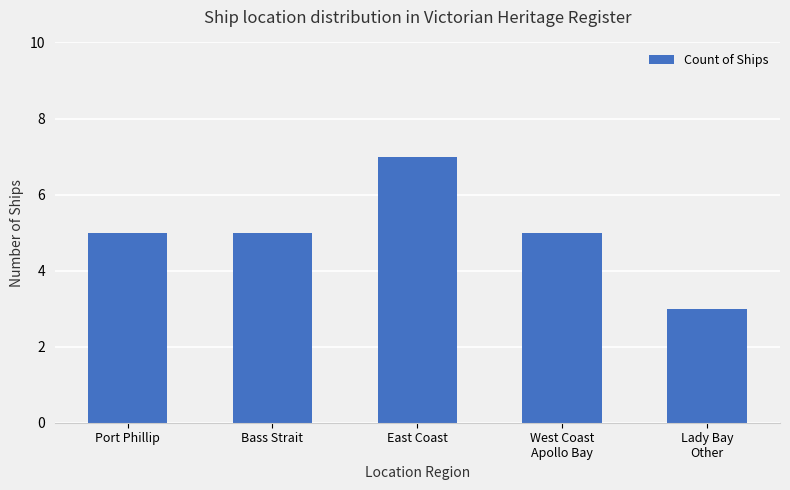

Which category has the lowest value across all series?

Lady Bay
Other